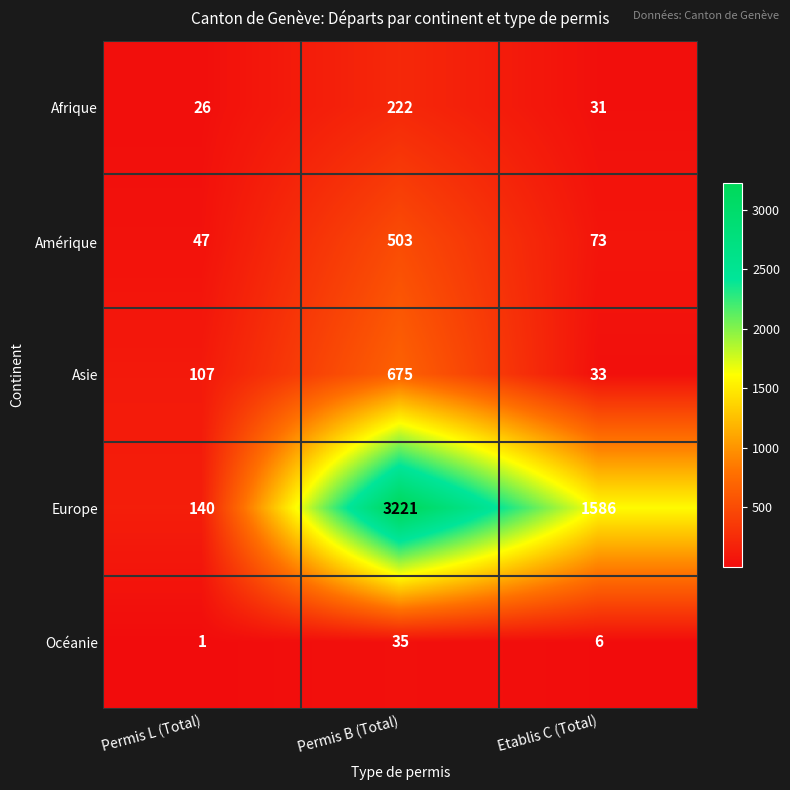

Reading right to left, transcribe all the data shown in this chart.

Afrique: Etablis C (Total)=31	Permis B (Total)=222	Permis L (Total)=26
Amérique: Etablis C (Total)=73	Permis B (Total)=503	Permis L (Total)=47
Asie: Etablis C (Total)=33	Permis B (Total)=675	Permis L (Total)=107
Europe: Etablis C (Total)=1586	Permis B (Total)=3221	Permis L (Total)=140
Océanie: Etablis C (Total)=6	Permis B (Total)=35	Permis L (Total)=1